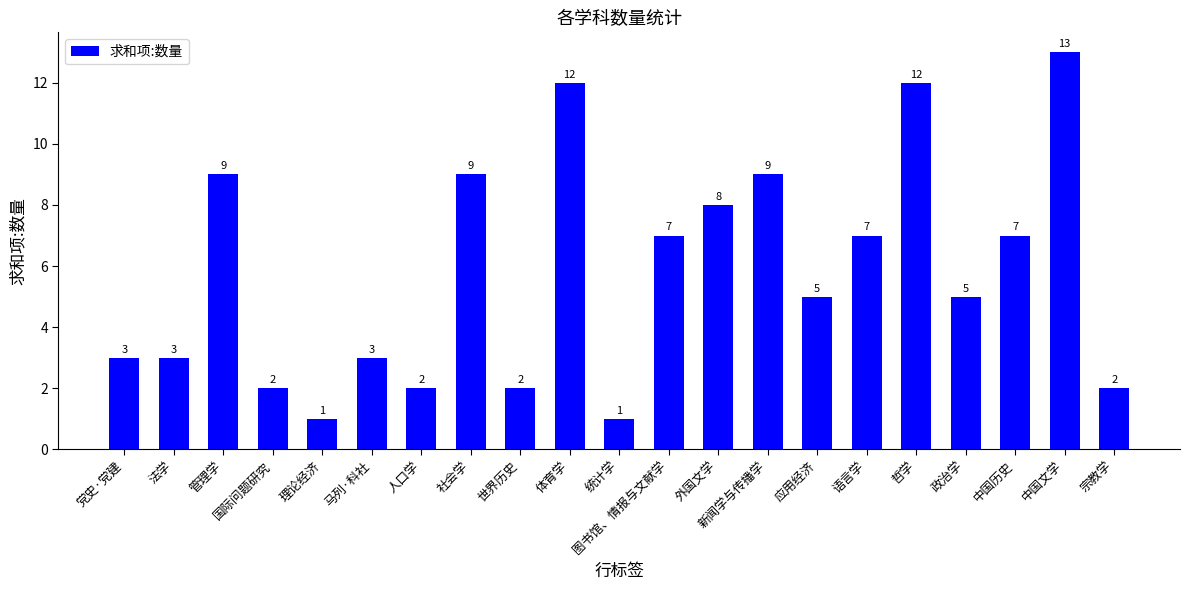

Between 管理学 and 外国文学, which is larger?

管理学